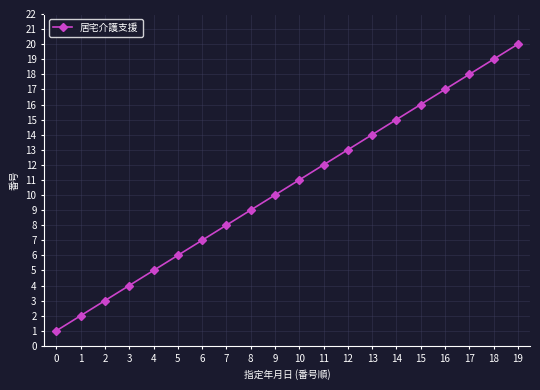

What is the change in value from 1 to 13?

+12